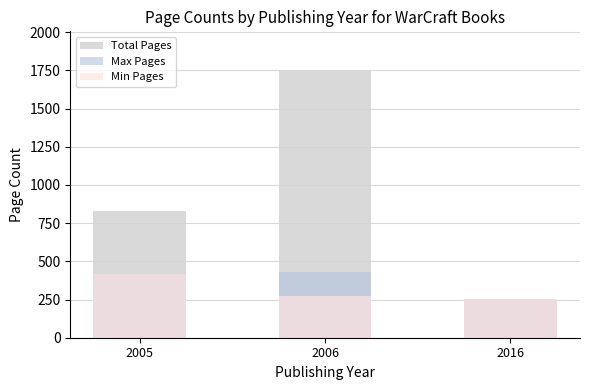

What is the sum of the Max Pages values at 2005 and 2006?

848